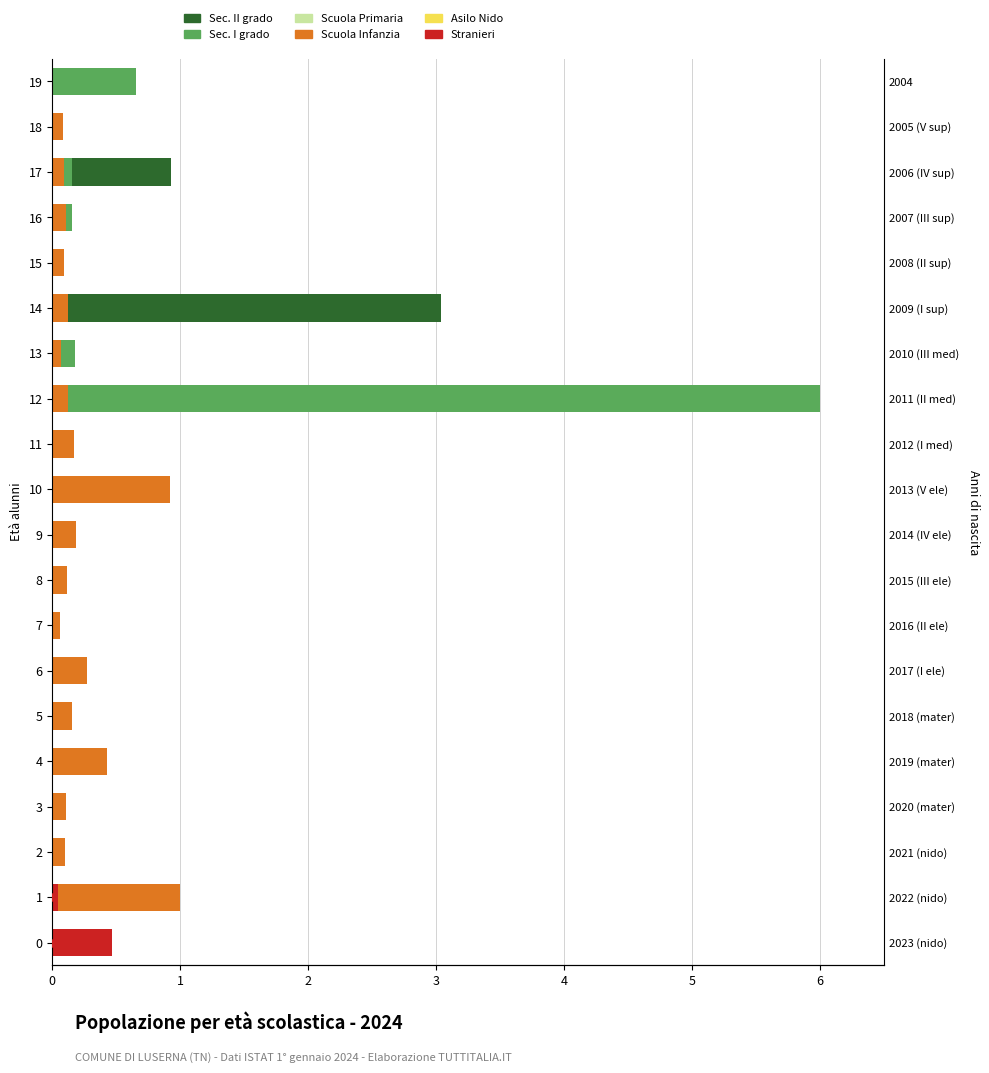

What is the difference between the maximum and second lowest values in the Sec. II grado series?

3.0